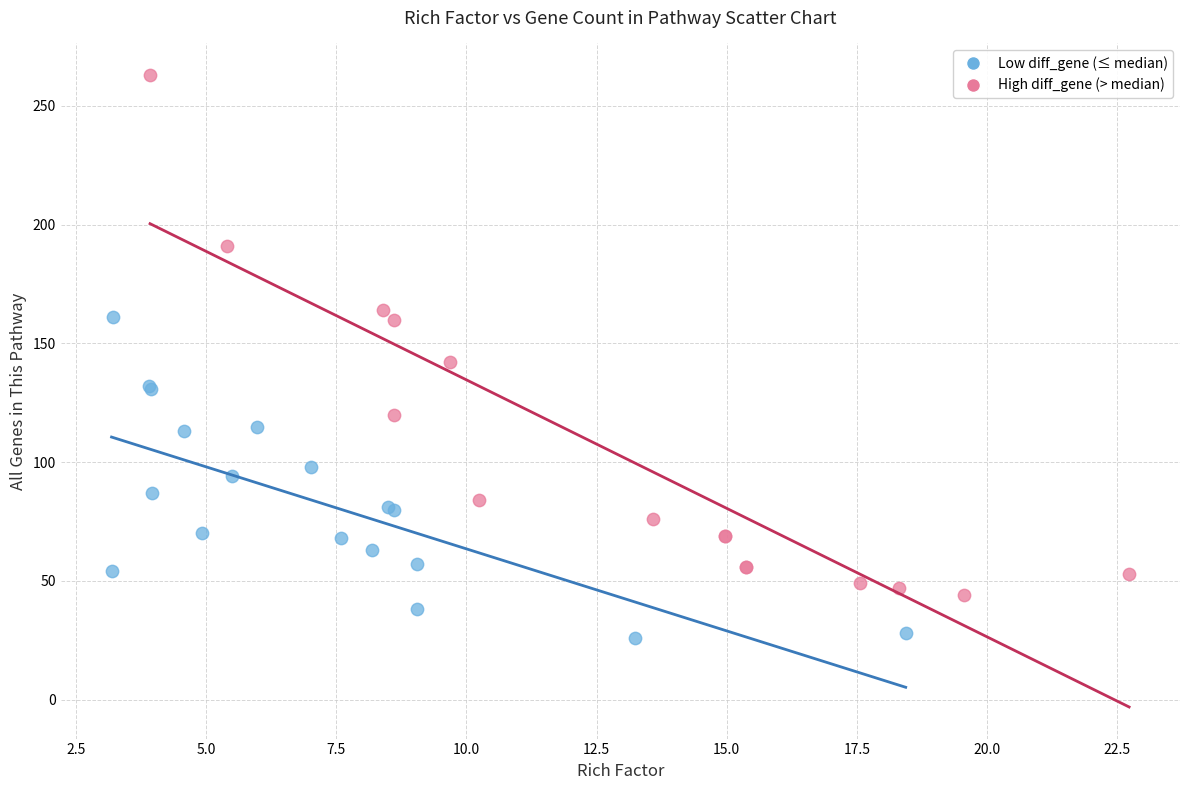

Which series has the largest Y range (max minus min)?

High diff_gene (> median)